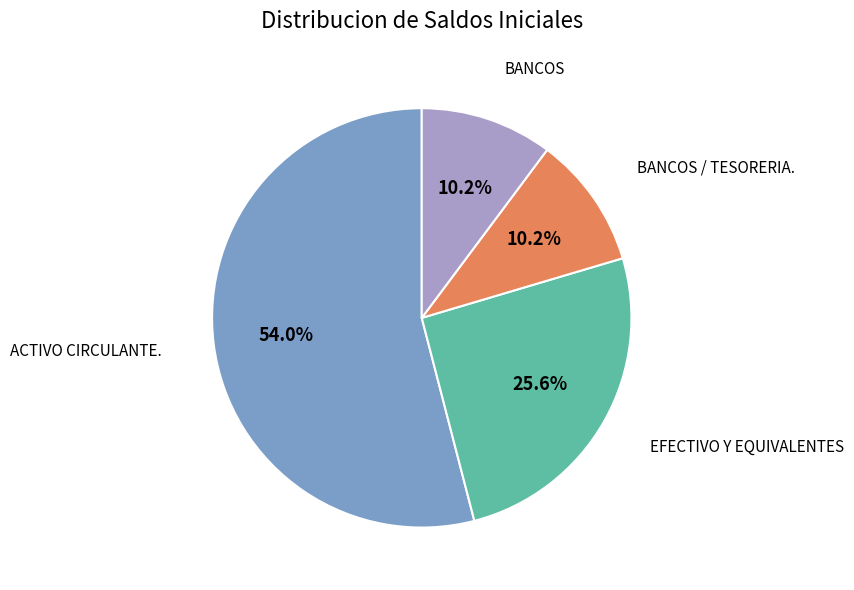

Is there a majority slice in this chart?

Yes